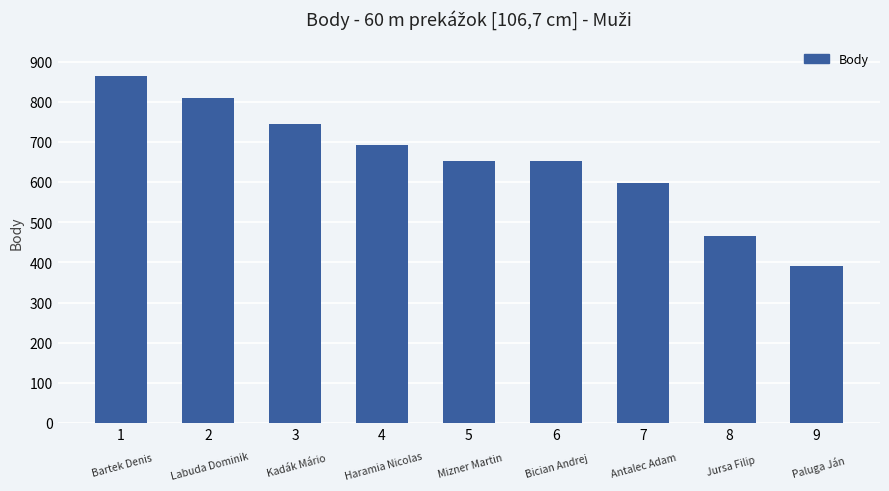

How many series are shown in this chart?

1